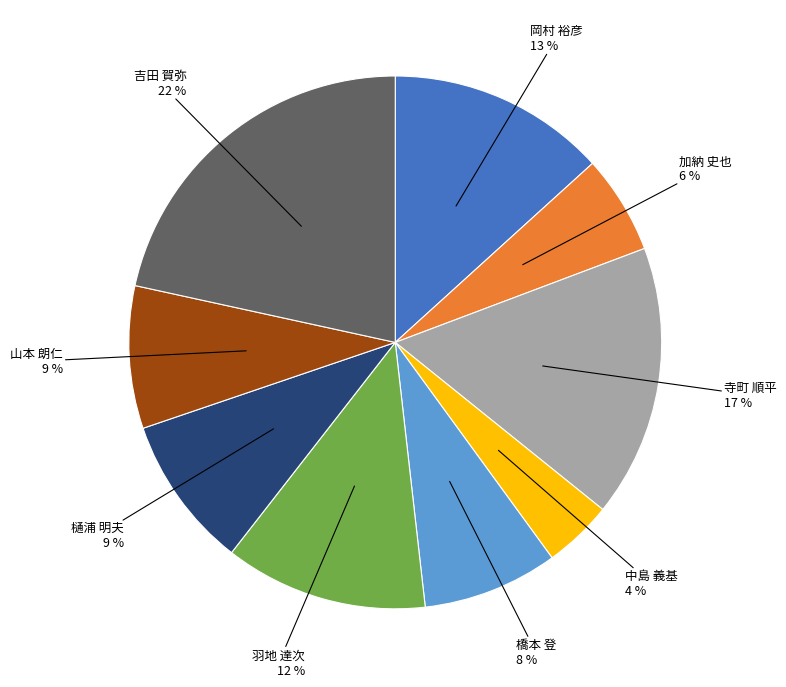

To the nearest percent, what is the average slice percentage?

11%